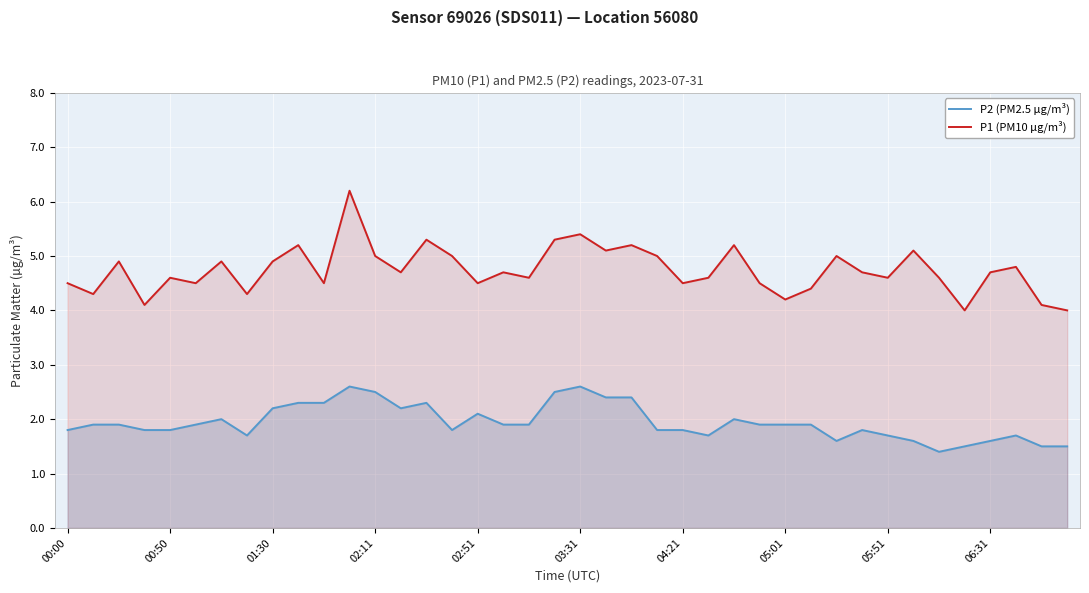

Reading left to right, transcribe all the data shown in this chart.

P2 (PM2.5 µg/m³): 1.8	1.9	1.9	1.8	1.8	1.9	2.0	1.7	2.2	2.3	2.3	2.6	2.5	2.2	2.3	1.8	2.1	1.9	1.9	2.5	2.6	2.4	2.4	1.8	1.8	1.7	2.0	1.9	1.9	1.9	1.6	1.8	1.7	1.6	1.4	1.5	1.6	1.7	1.5	1.5
P1 (PM10 µg/m³): 4.5	4.3	4.9	4.1	4.6	4.5	4.9	4.3	4.9	5.2	4.5	6.2	5.0	4.7	5.3	5.0	4.5	4.7	4.6	5.3	5.4	5.1	5.2	5.0	4.5	4.6	5.2	4.5	4.2	4.4	5.0	4.7	4.6	5.1	4.6	4.0	4.7	4.8	4.1	4.0